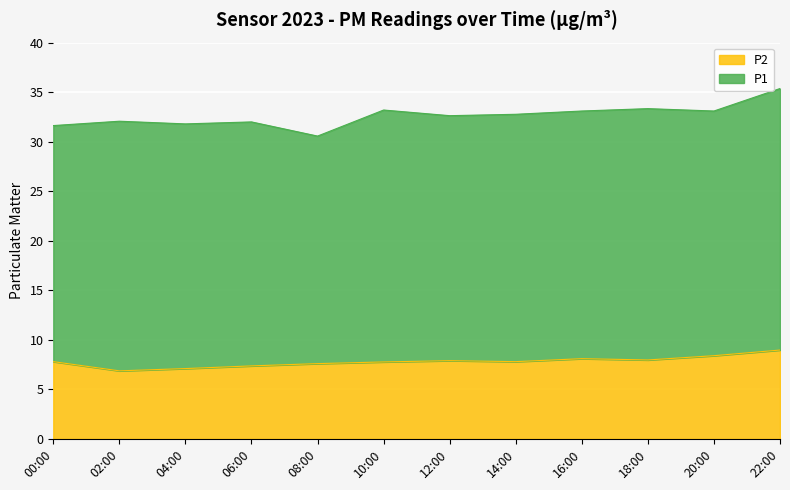

What is the sum of all P1 values?

299.8